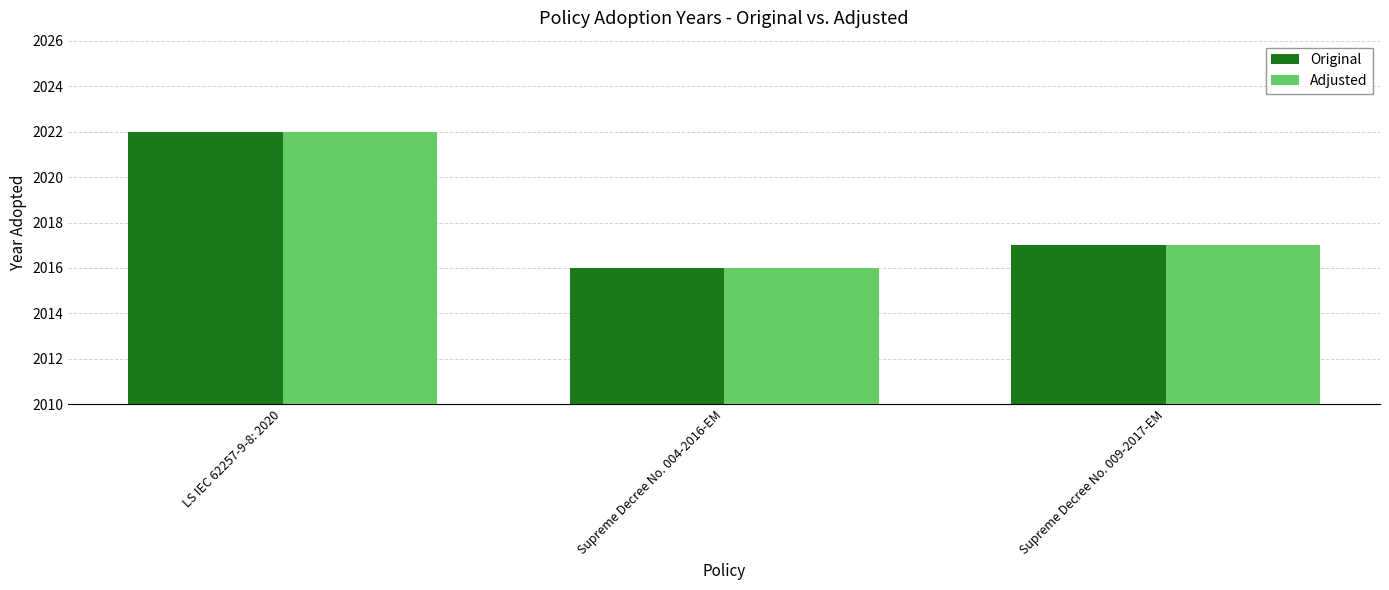

What is the difference between the Original values at Supreme Decree No. 009-2017-EM and Supreme Decree No. 004-2016-EM?

1